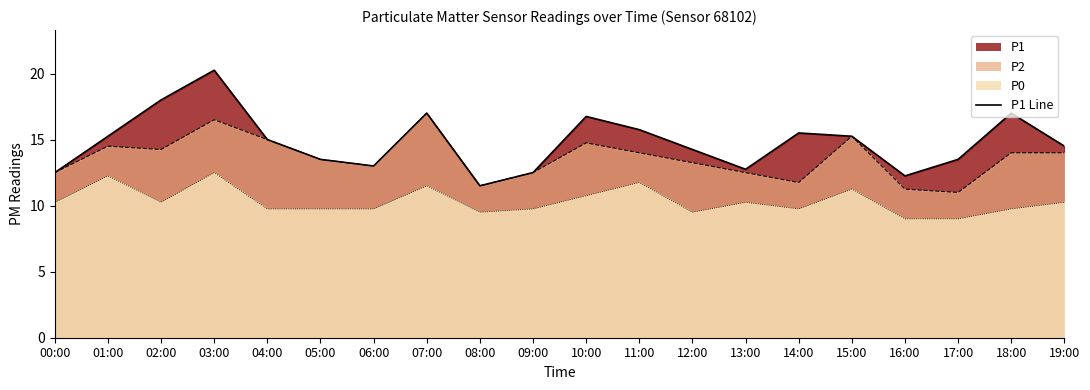

At which category does the chart reach its peak across all series?

03:00